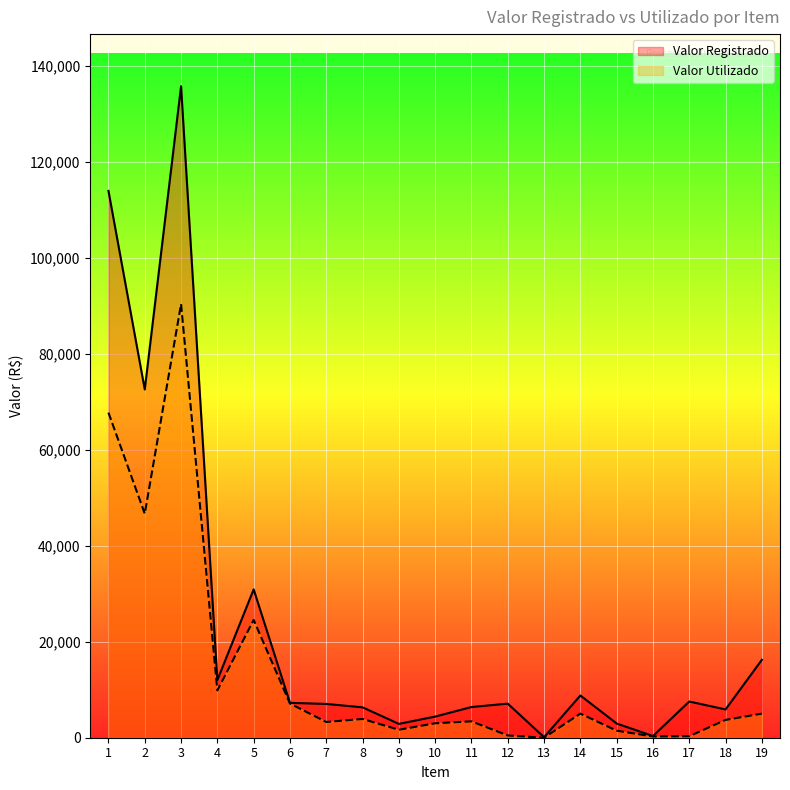

How many values in Valor Utilizado are above zero?

18